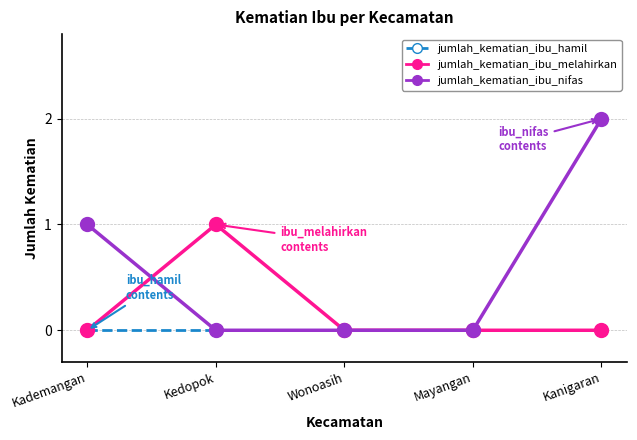

Reading left to right, extract all data points from this chart.

jumlah_kematian_ibu_hamil: Kademangan=0	Kedopok=0	Wonoasih=0	Mayangan=0	Kanigaran=0
jumlah_kematian_ibu_melahirkan: Kademangan=0	Kedopok=1	Wonoasih=0	Mayangan=0	Kanigaran=0
jumlah_kematian_ibu_nifas: Kademangan=1	Kedopok=0	Wonoasih=0	Mayangan=0	Kanigaran=2